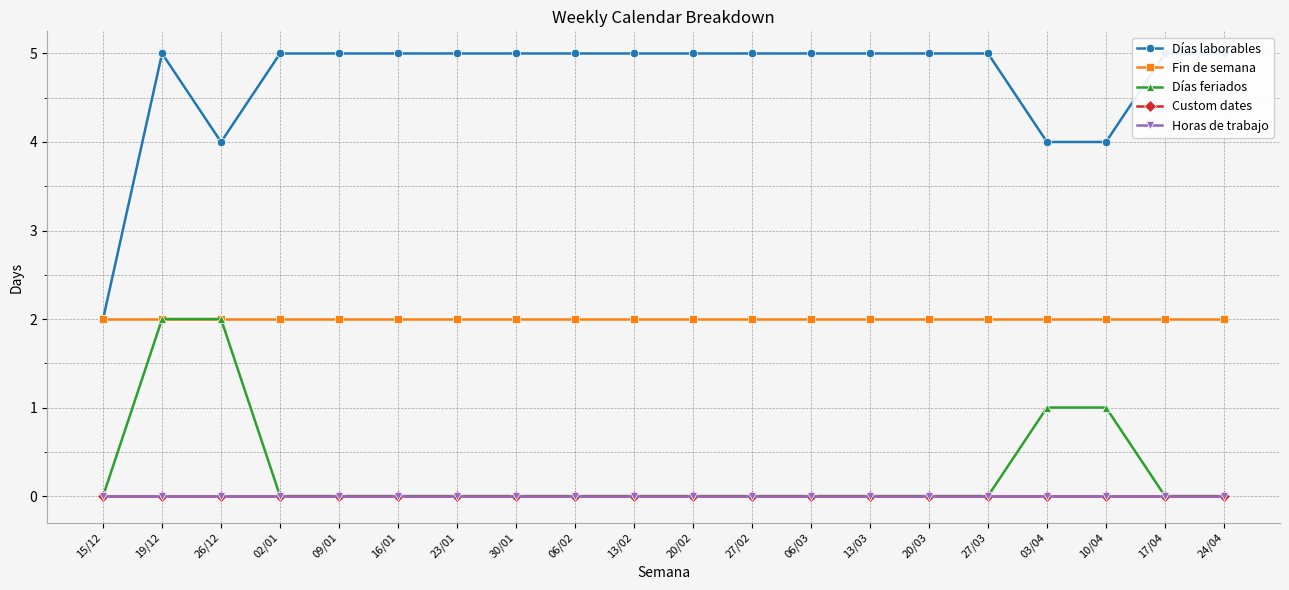

Which series changed the most between 26/12 and 17/04?

Días feriados